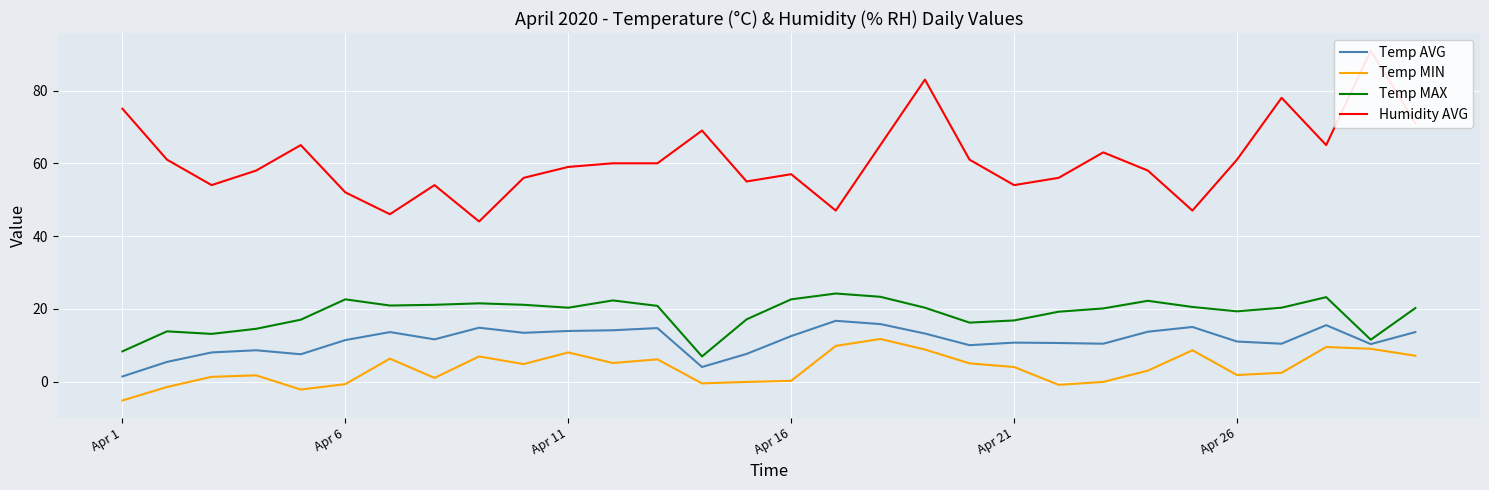

Which series has the largest total across all categories?

Humidity AVG